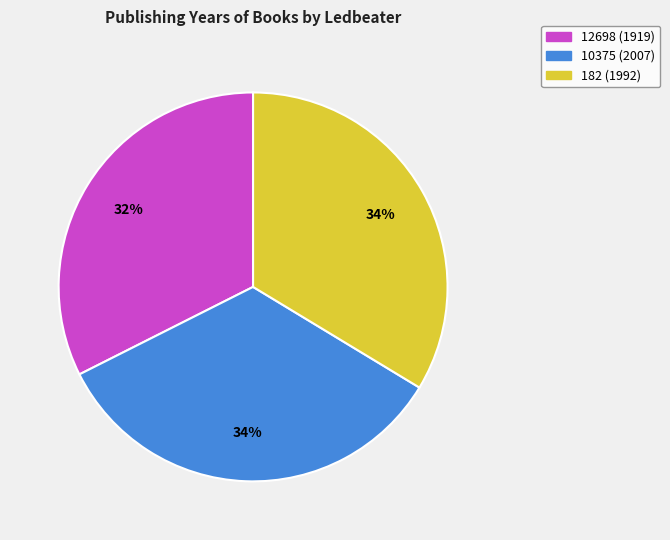

What is the smallest slice in the pie chart?

12698 (1919)